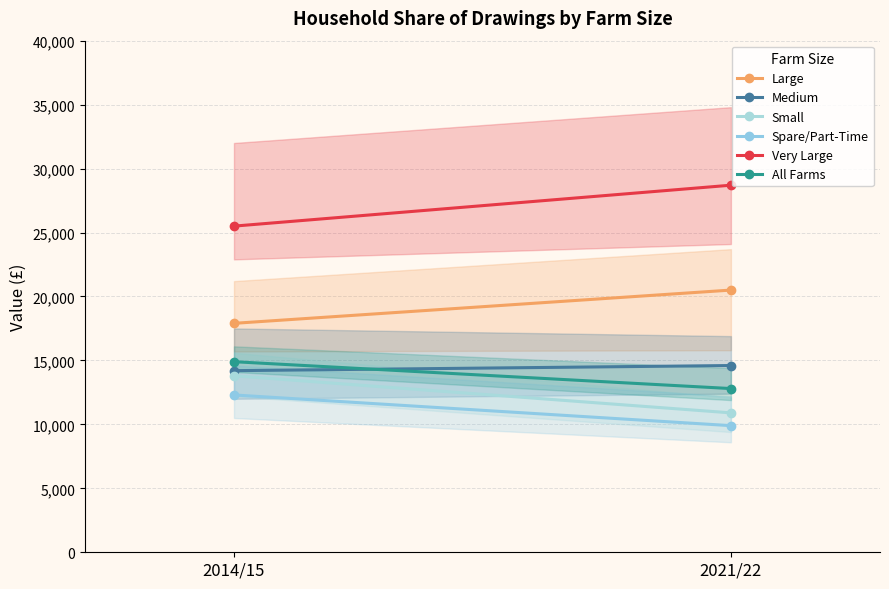

What is the average value of the Small series?

12350